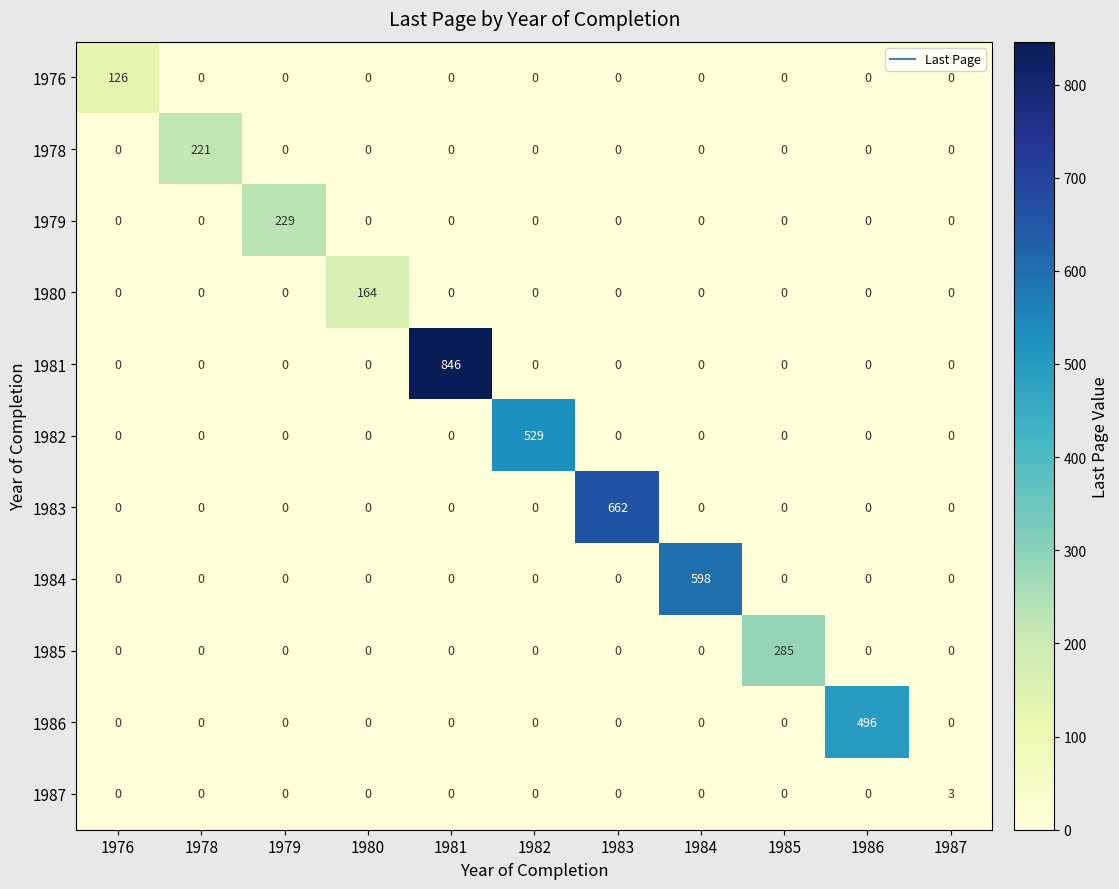

Which series has the largest range (max minus min)?

1981